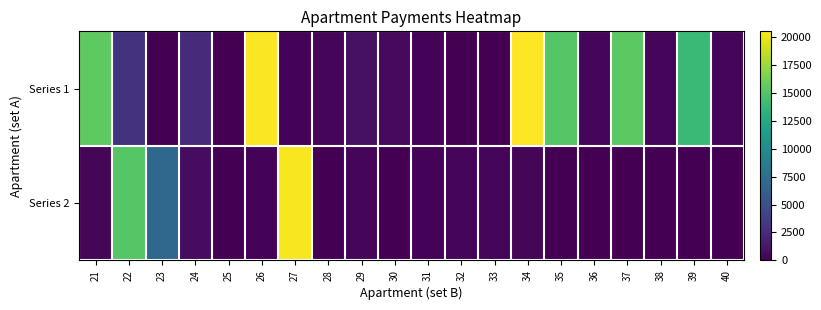

Which series has the largest range (max minus min)?

Series 1